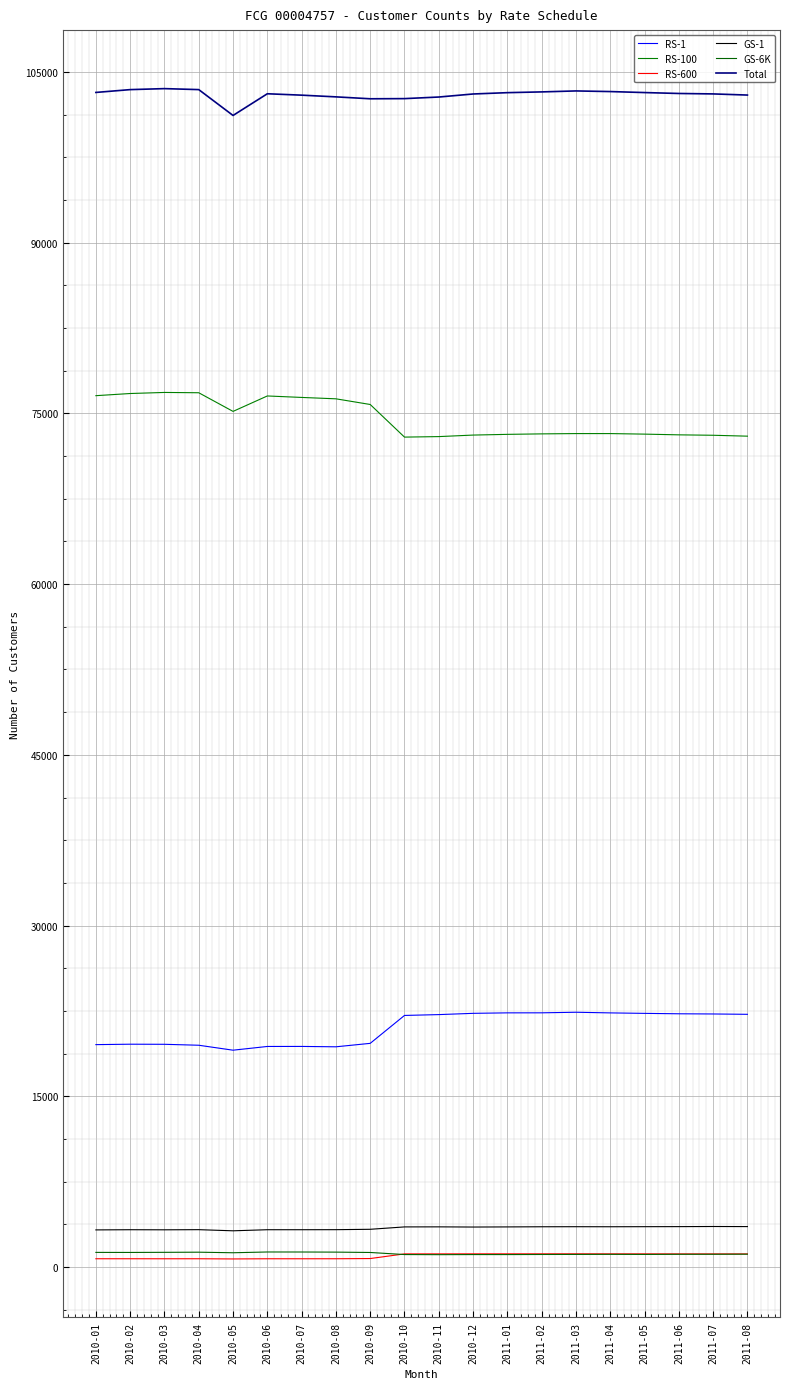

What is the label of the 10th point from the right?

2010-11